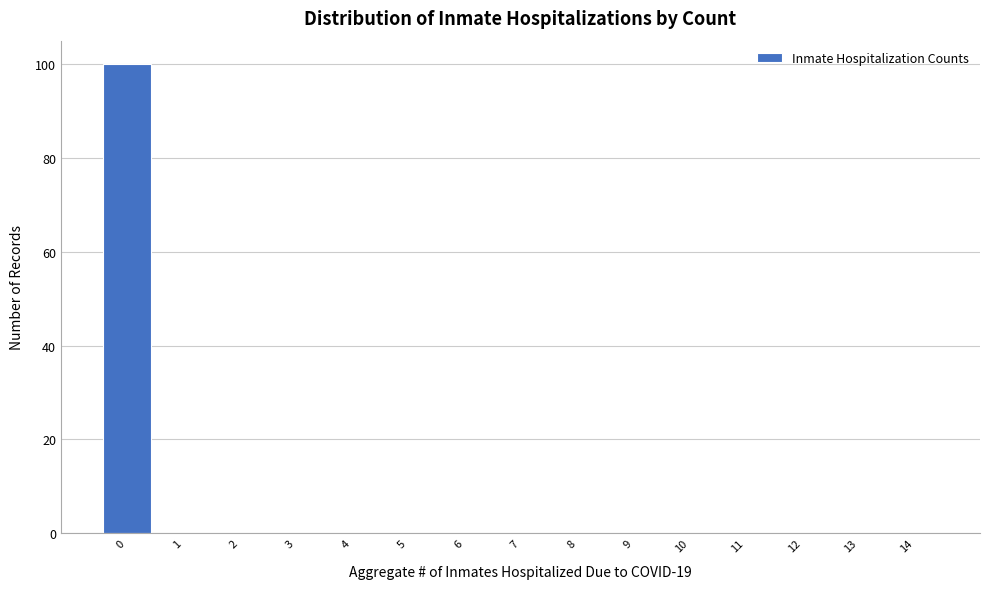

Reading right to left, transcribe all the data shown in this chart.

14=0	13=0	12=0	11=0	10=0	9=0	8=0	7=0	6=0	5=0	4=0	3=0	2=0	1=0	0=100